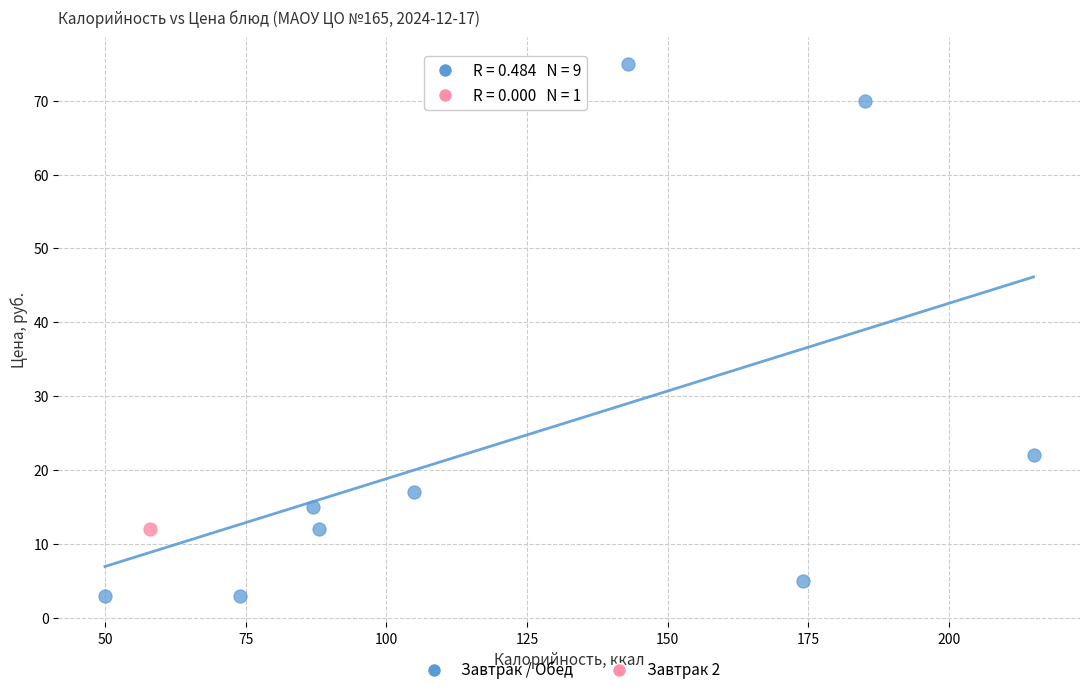

What are all the series names shown in the legend?

Завтрак / Обед, Завтрак 2